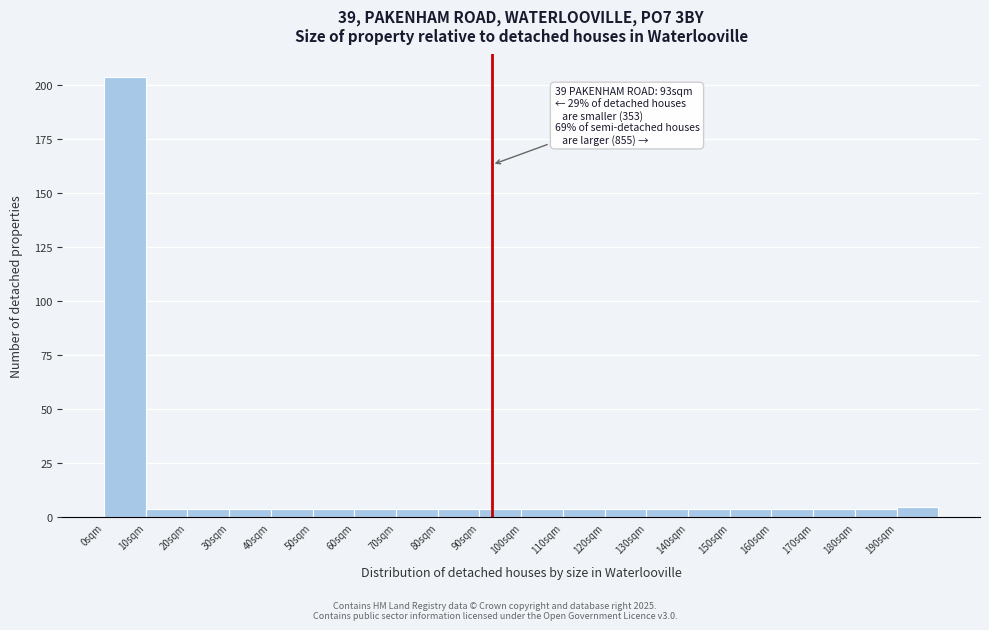

Over which range of the x-axis is the bar tallest?

0 to 10